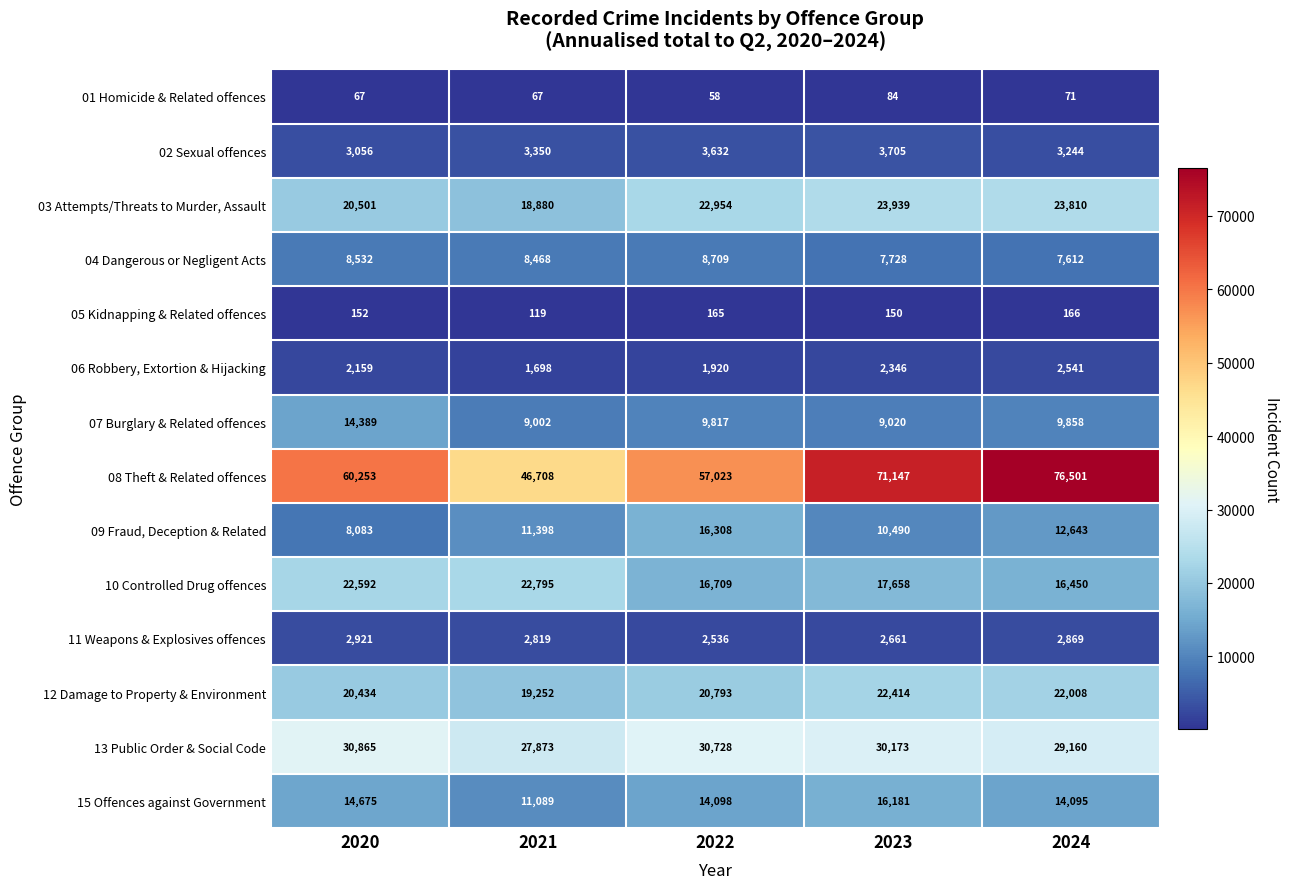

At which category is the sum across all series the highest?

2024